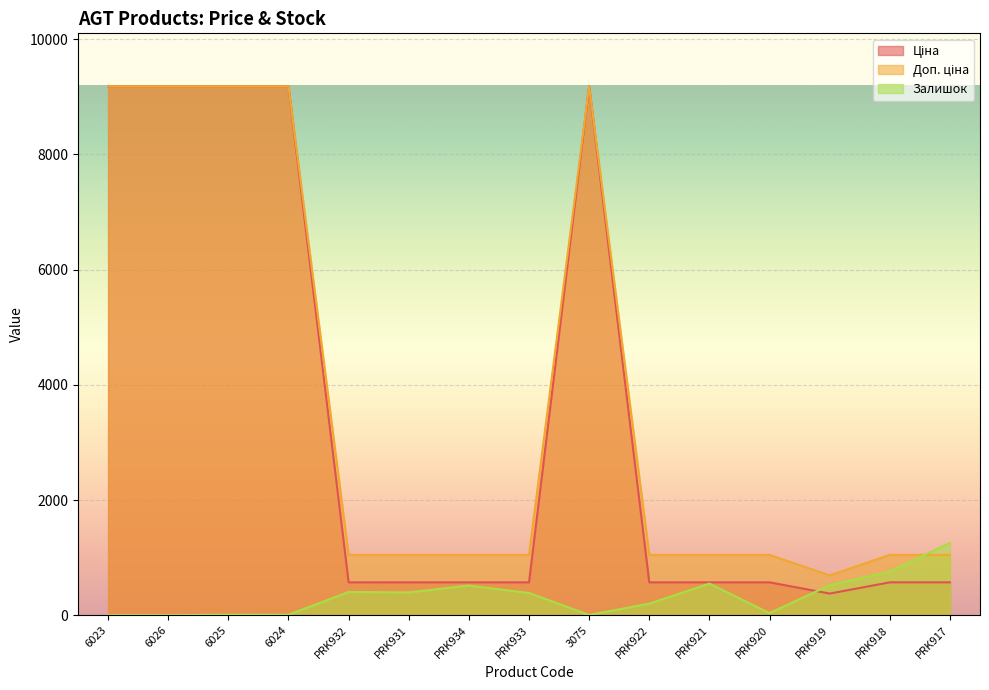

At which category does the chart reach its peak across all series?

6023